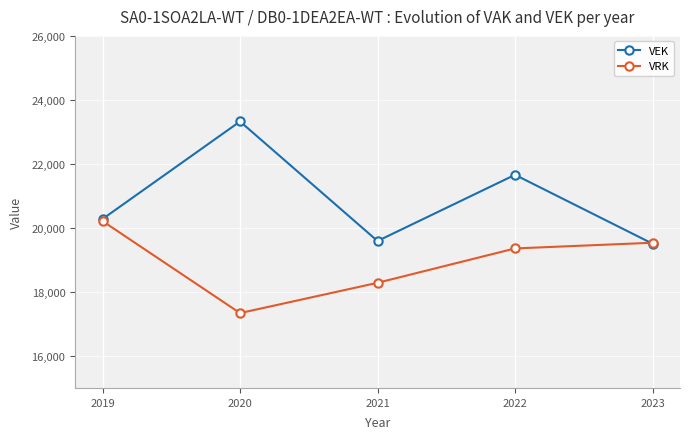

In VEK, how many points are lower than both neighbors (excluding endpoints)?

1